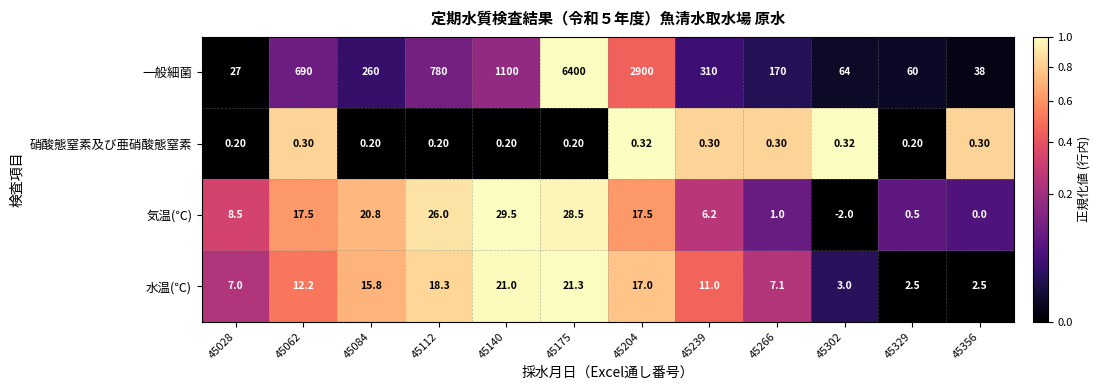

Which category has the highest value across all series?

45175